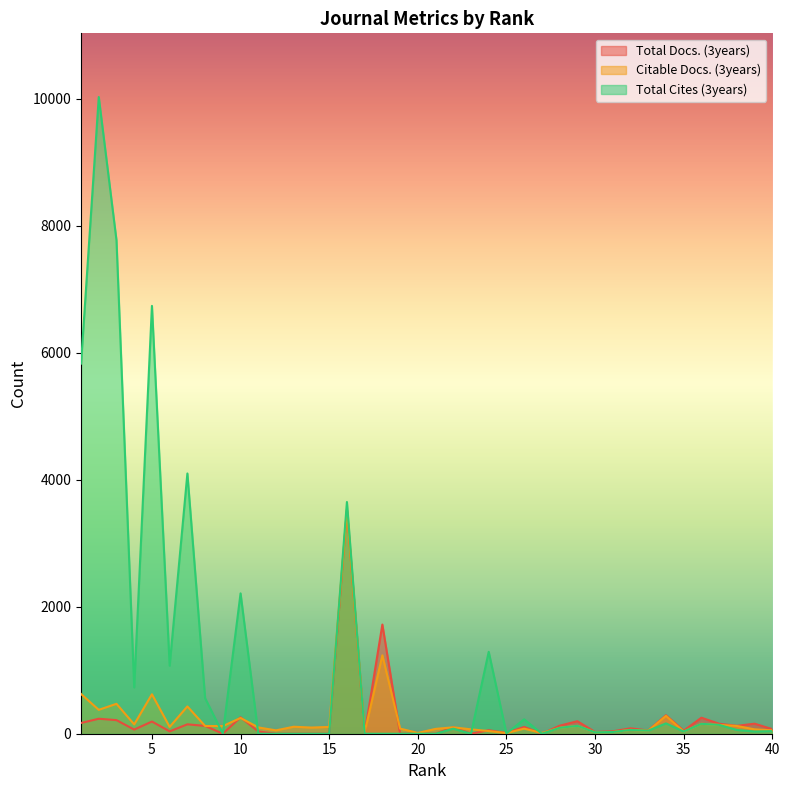

What is the value of the Citable Docs. (3years) point at the 15th from the left?

107